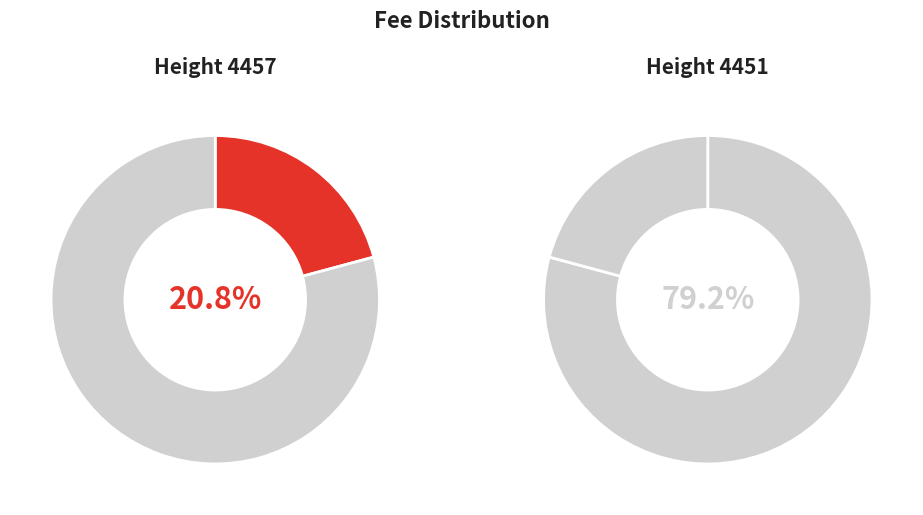

Which slice is the smallest?

4457